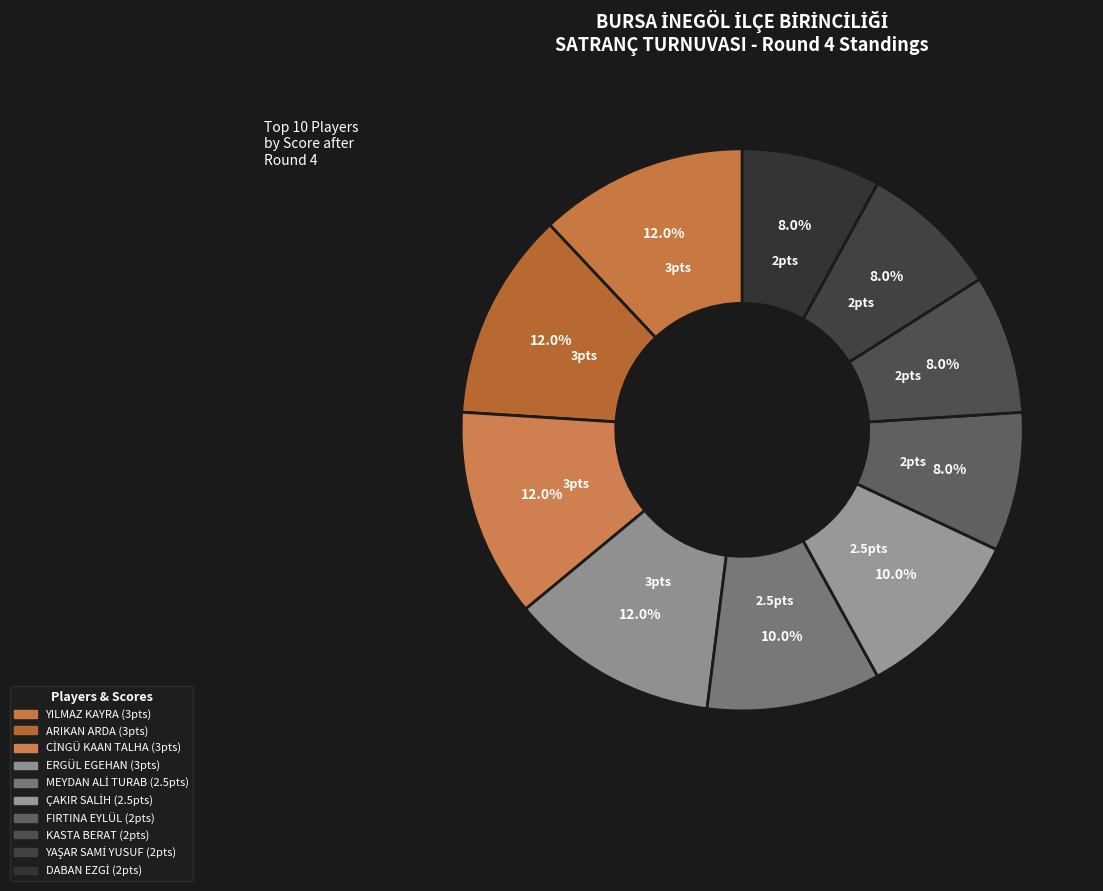

To the nearest percent, what percentage of the pie is ARIKAN ARDA?

12%